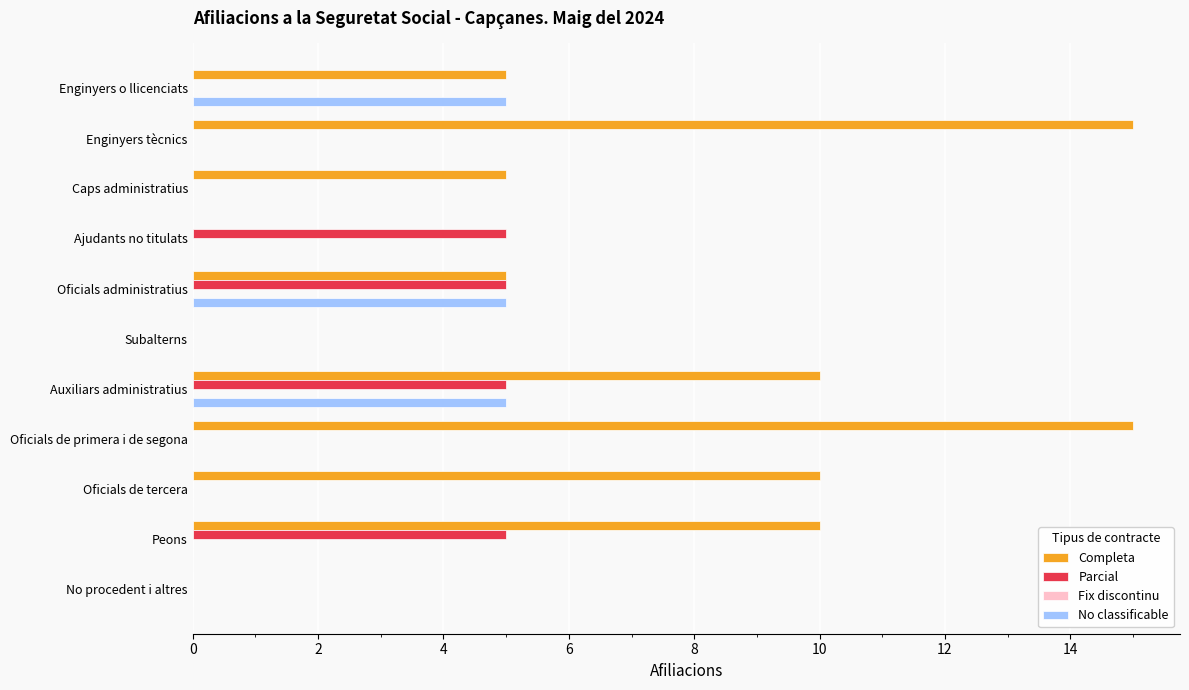

How many distinct data groups are displayed?

3